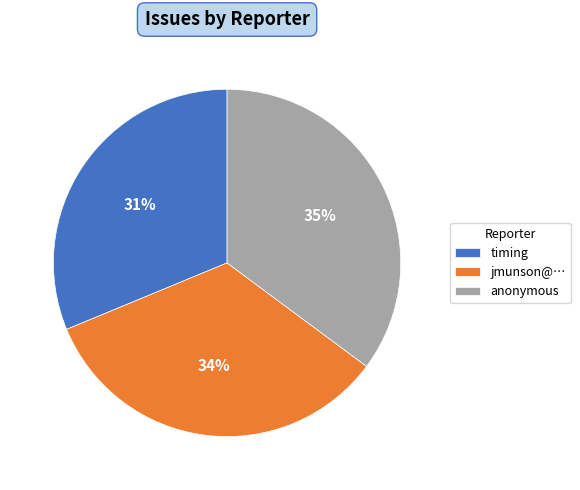

What is the largest slice in the pie chart?

anonymous